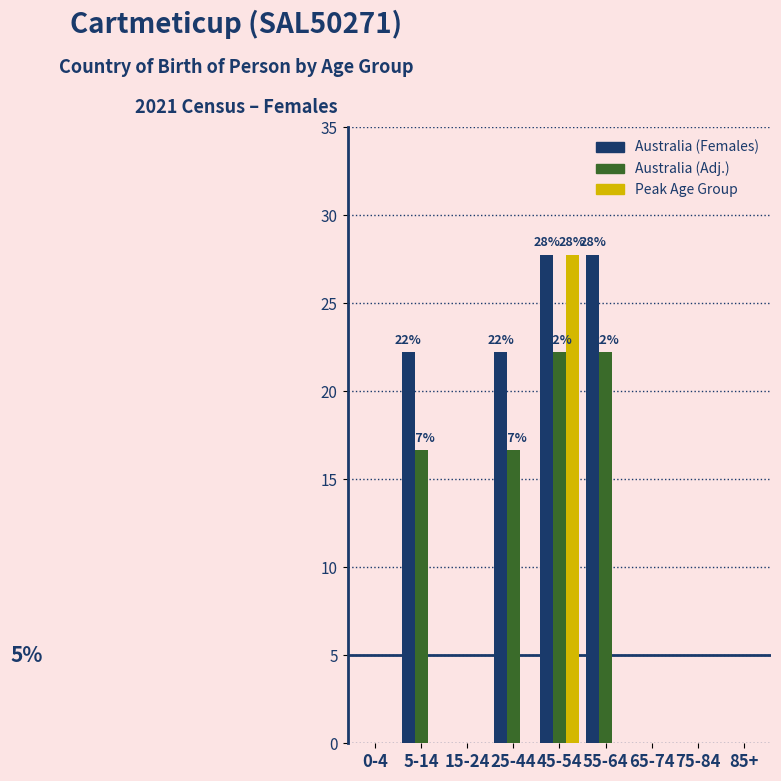

Reading left to right, transcribe all the data shown in this chart.

Australia (Females): 0-4=0.0	5-14=22.2	15-24=0.0	25-44=22.2	45-54=27.8	55-64=27.8	65-74=0.0	75-84=0.0	85+=0.0
Australia (Adj.): 0-4=0.0	5-14=16.7	15-24=0.0	25-44=16.7	45-54=22.2	55-64=22.2	65-74=0.0	75-84=0.0	85+=0.0
Peak Age Group: 0-4=0.0	5-14=0.0	15-24=0.0	25-44=0.0	45-54=27.8	55-64=0.0	65-74=0.0	75-84=0.0	85+=0.0